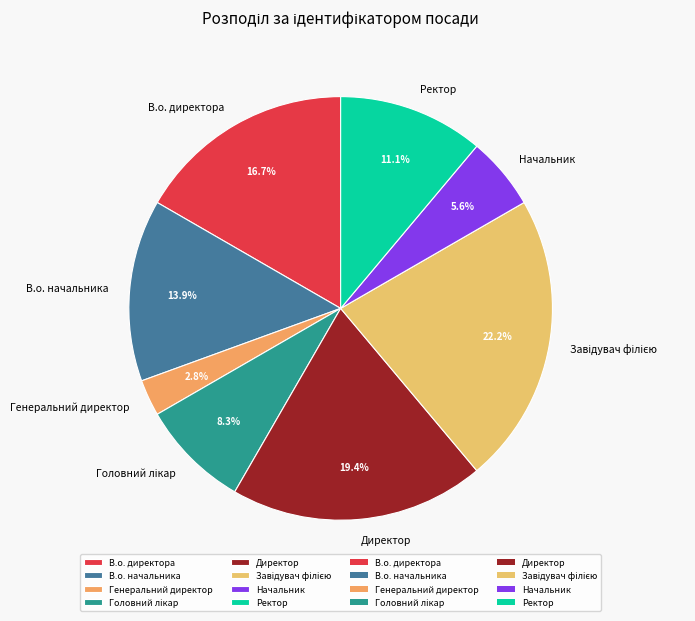

What is the ratio of the value at В.о. начальника to the value at Генеральний директор?

5.0